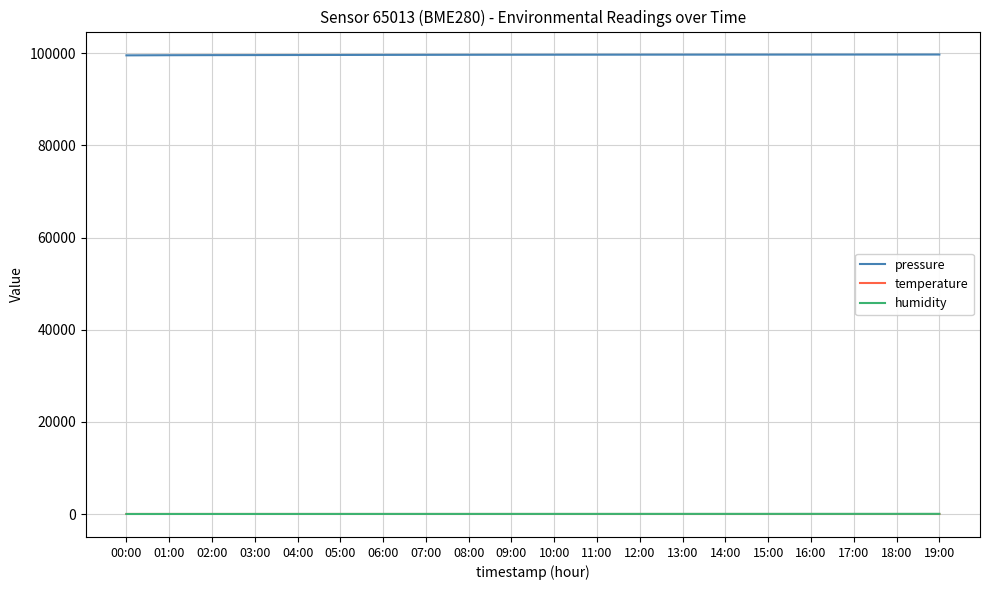

True or false: pressure and temperature cross at least once.

False